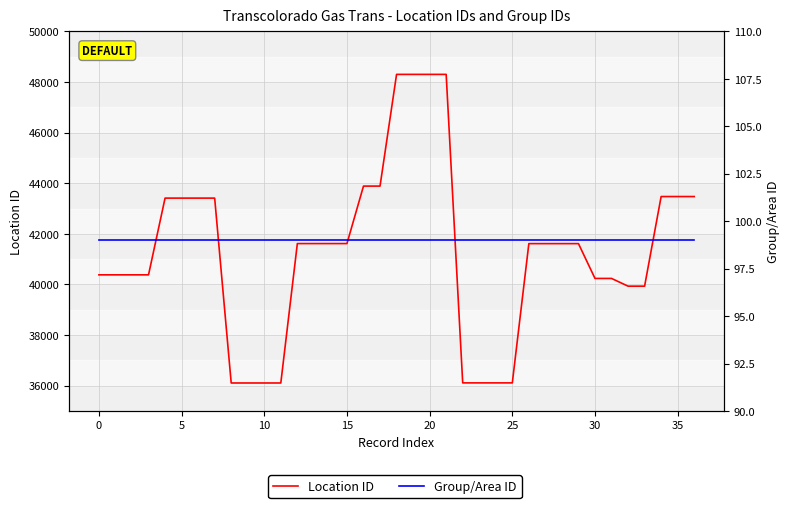

True or false: Group/Area ID and Location ID intersect in this chart.

False